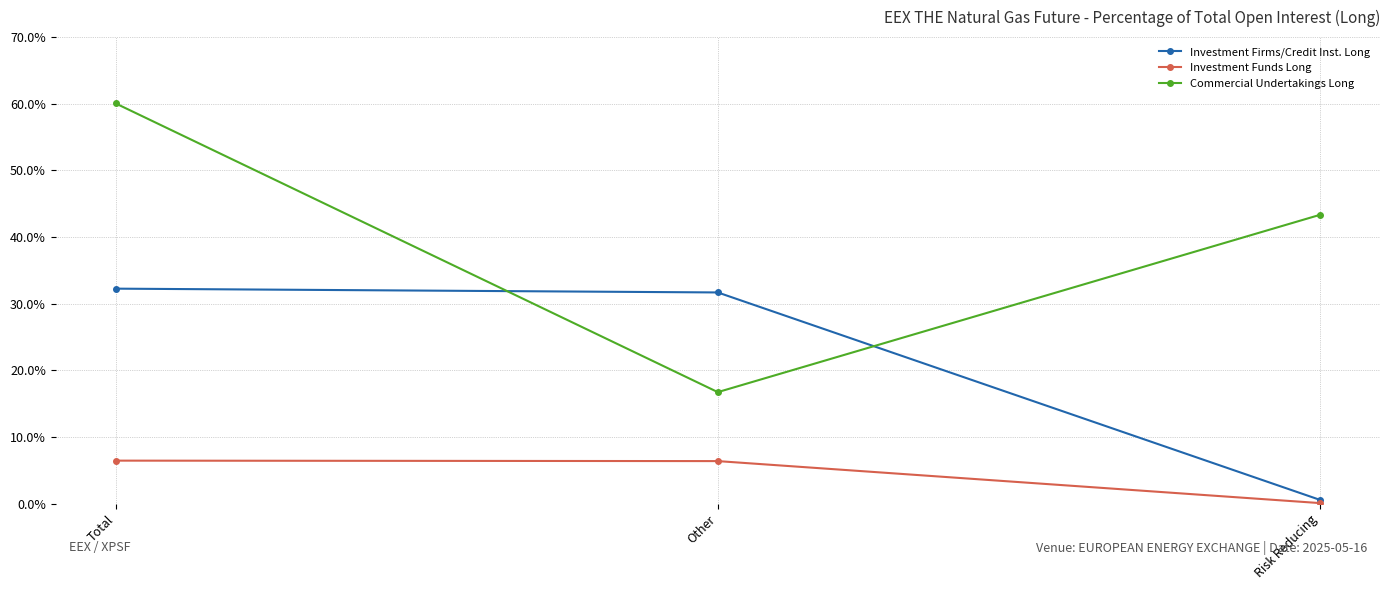

What are all the series names shown in the legend?

Investment Firms/Credit Inst. Long, Investment Funds Long, Commercial Undertakings Long